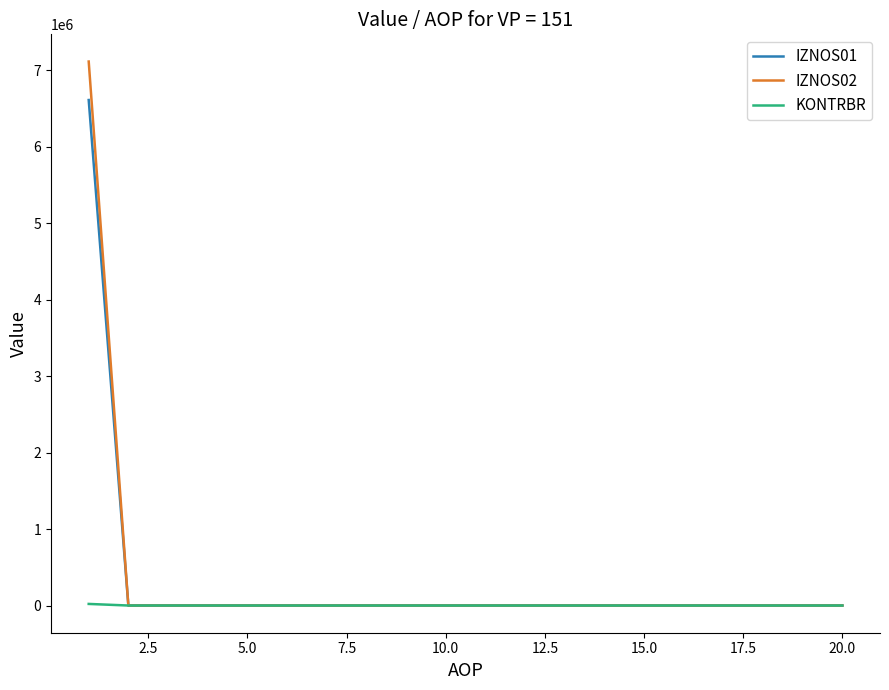

Rank the series by their maximum value, from highest to lowest.

IZNOS02, IZNOS01, KONTRBR